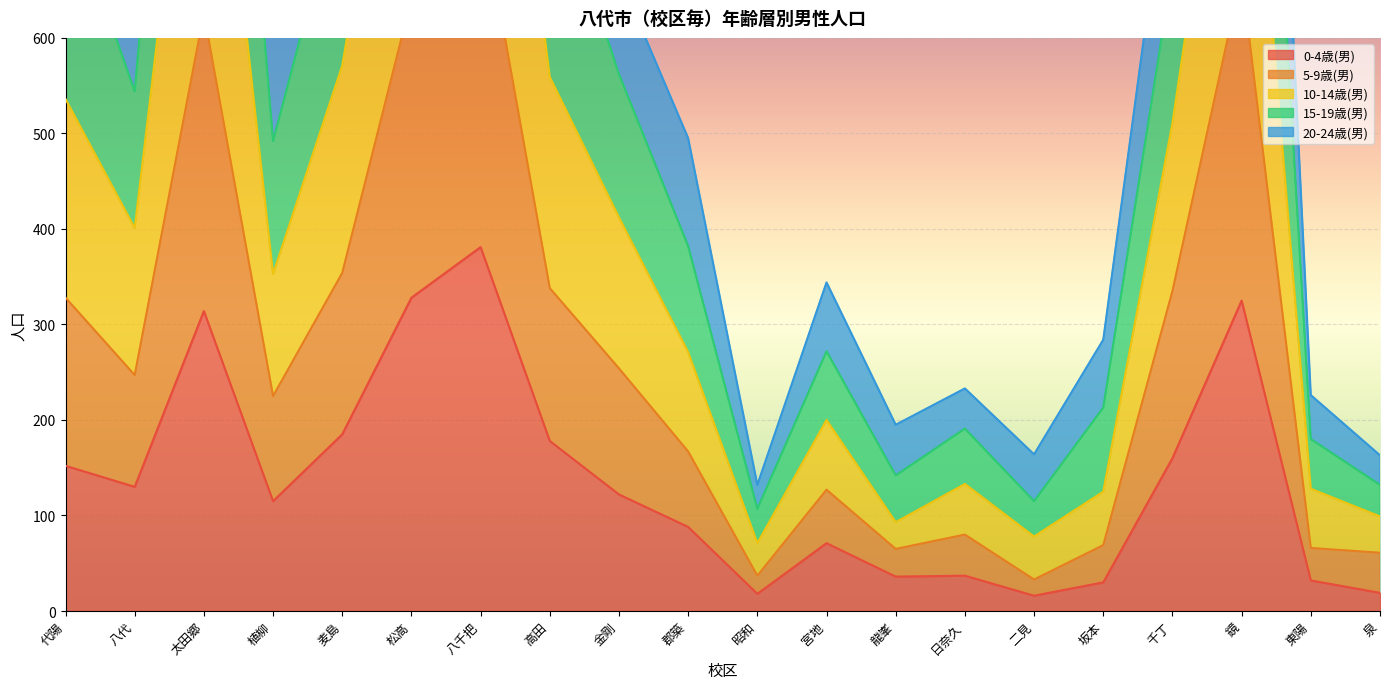

At how many categories does at least one series exceed 584?

11